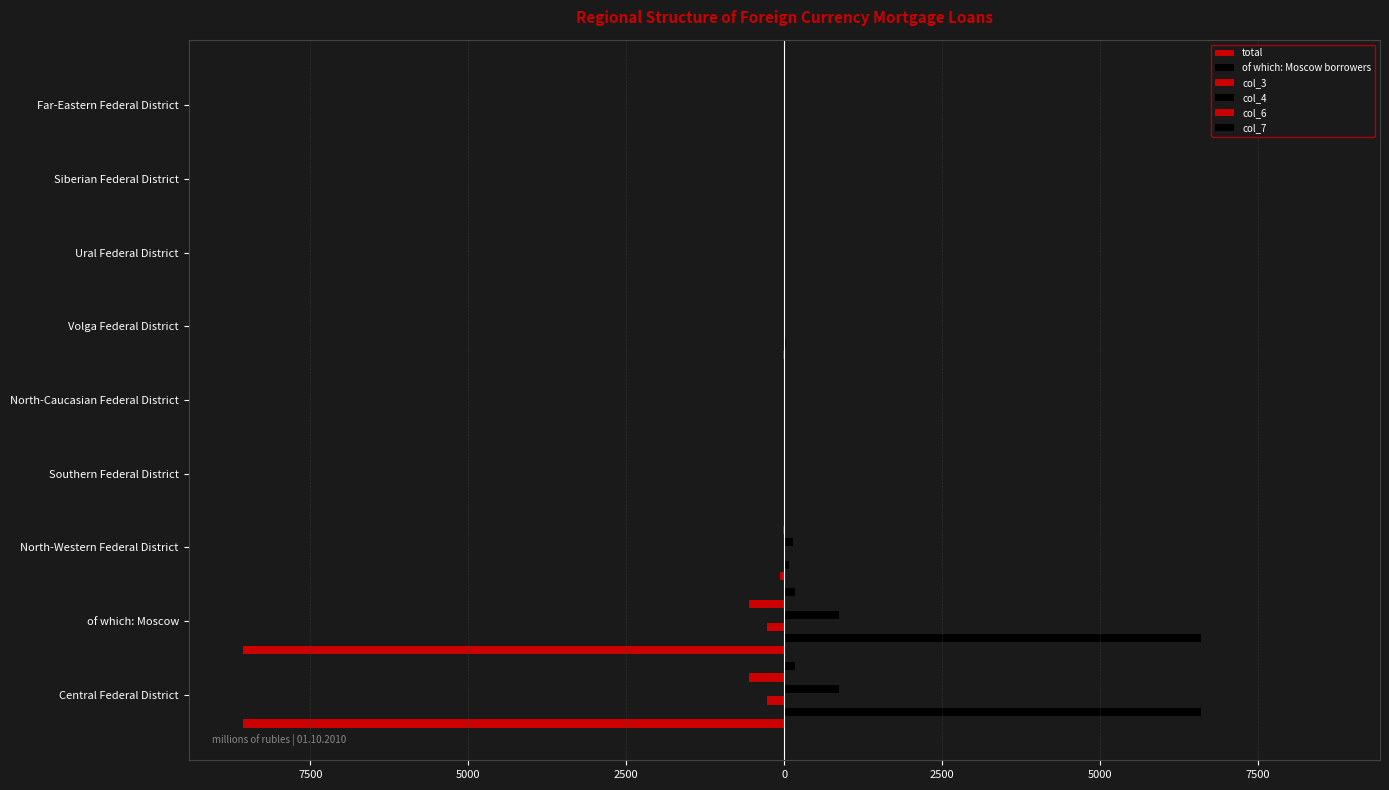

Reading right to left, transcribe all the data shown in this chart.

total: 0	0	0	-21	0	0	-70	-8567	-8572
of which: Moscow borrowers: 0	0	0	21	0	0	67	6603	6603
col_3: 0	0	0	0	0	-2	-4	-268	-268
col_4: 0	0	0	0	0	0	142	873	873
col_6: 0	0	0	0	0	0	-18	-555	-556
col_7: 0	0	0	0	0	0	5	172	172